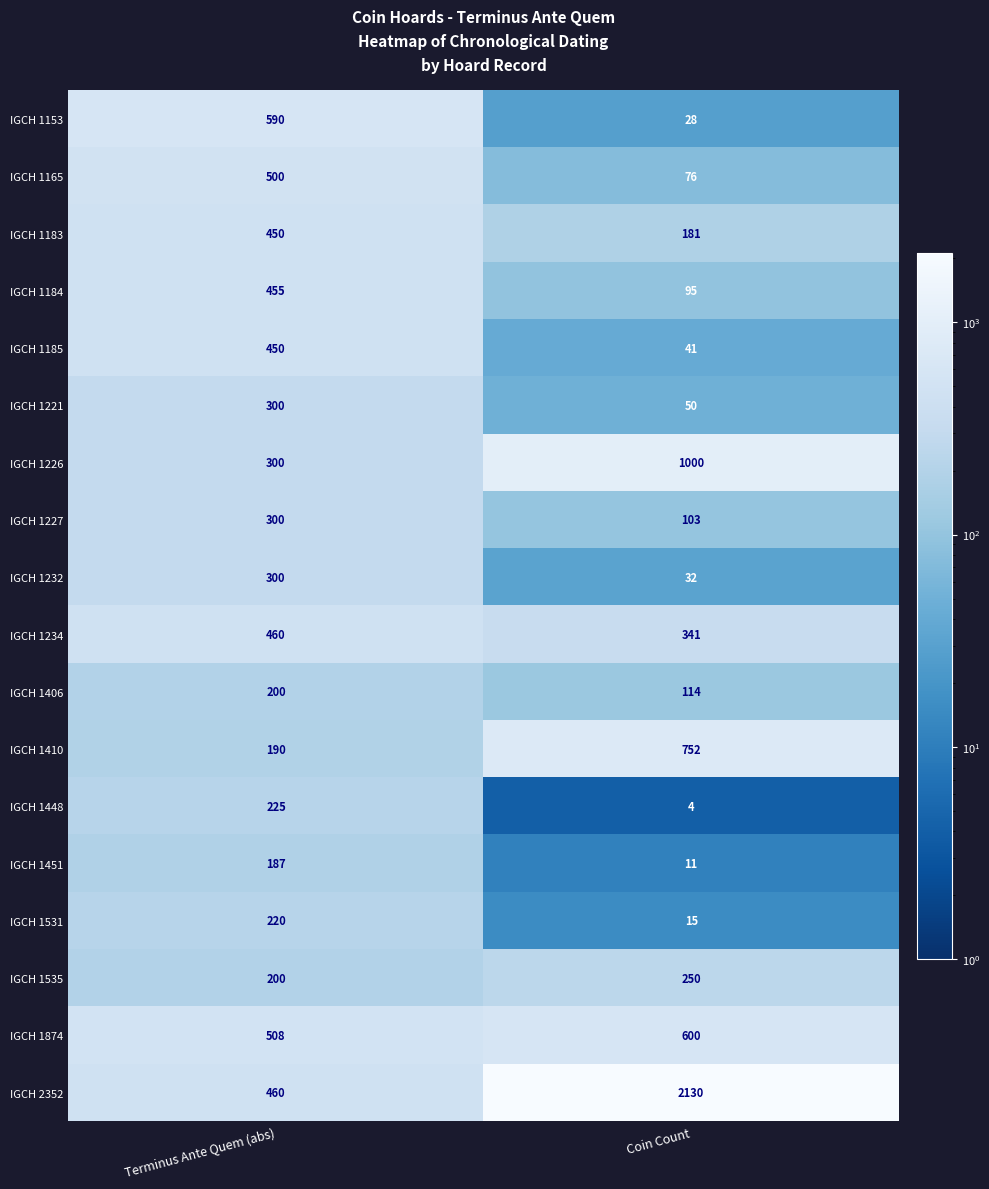

Is it true that IGCH 1226 equals 300 at Terminus Ante Quem (abs)?

True